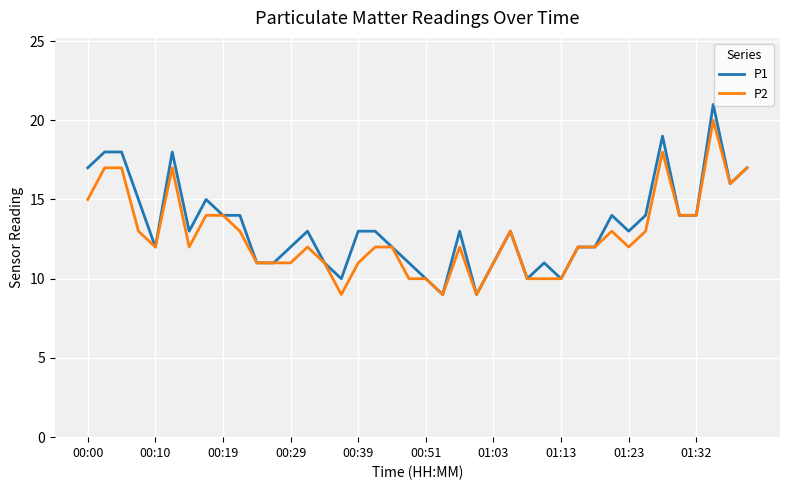

Which series has the largest range (max minus min)?

P1